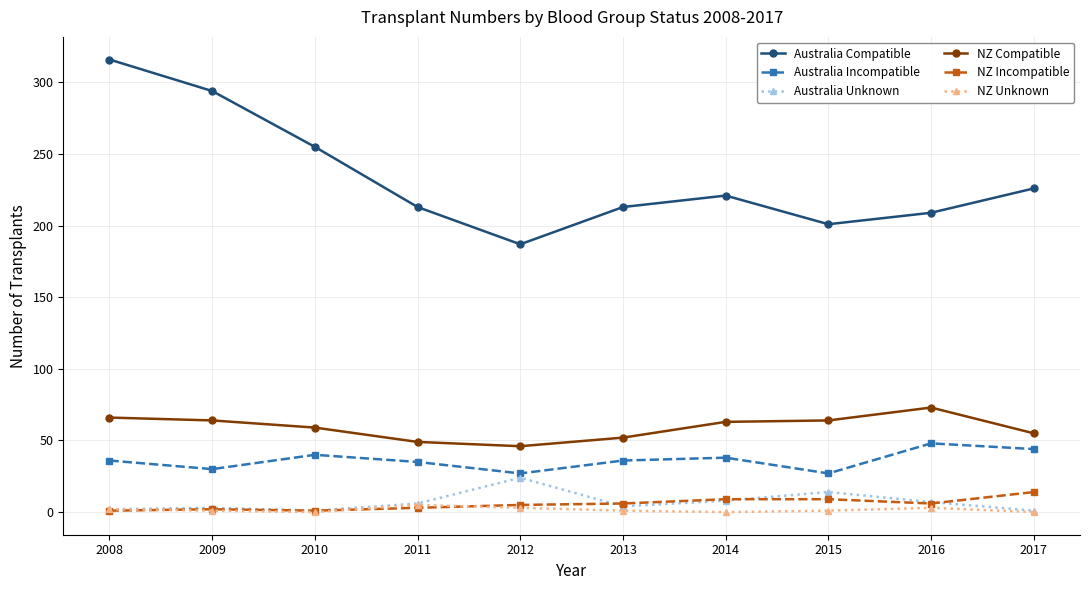

What is the maximum value shown in the chart?

316